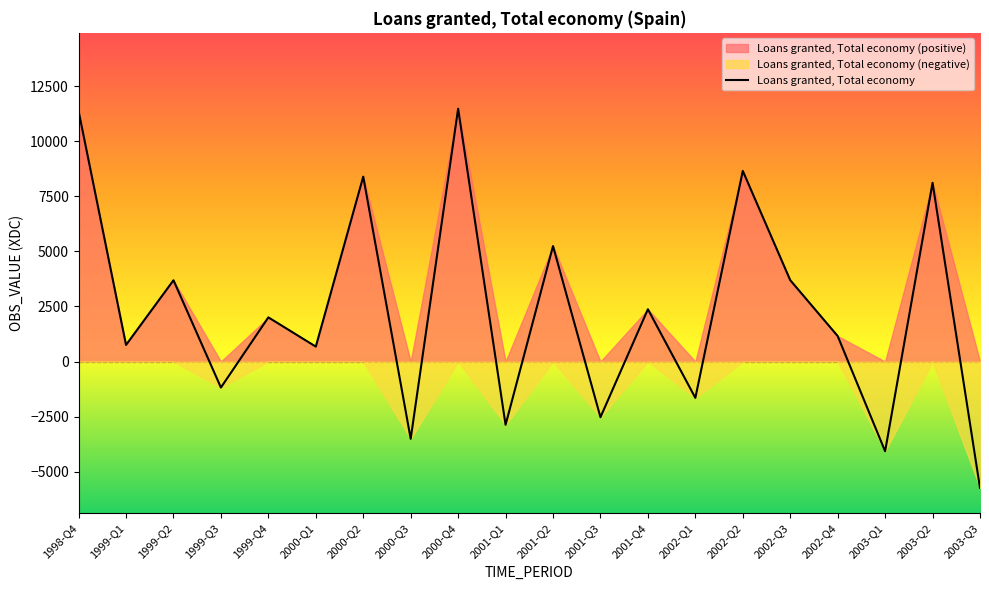

List the labels in order of value, largest first.

2000-Q4, 1998-Q4, 2002-Q2, 2000-Q2, 2003-Q2, 2001-Q2, 2002-Q3, 1999-Q2, 2001-Q4, 1999-Q4, 2002-Q4, 1999-Q1, 2000-Q1, 1999-Q3, 2002-Q1, 2001-Q3, 2001-Q1, 2000-Q3, 2003-Q1, 2003-Q3